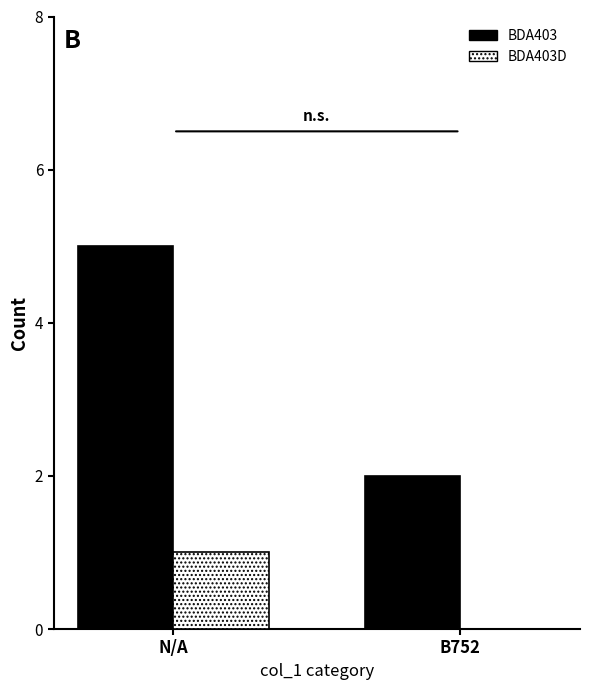

Count the BDA403 values in the range 2 to 5.

2